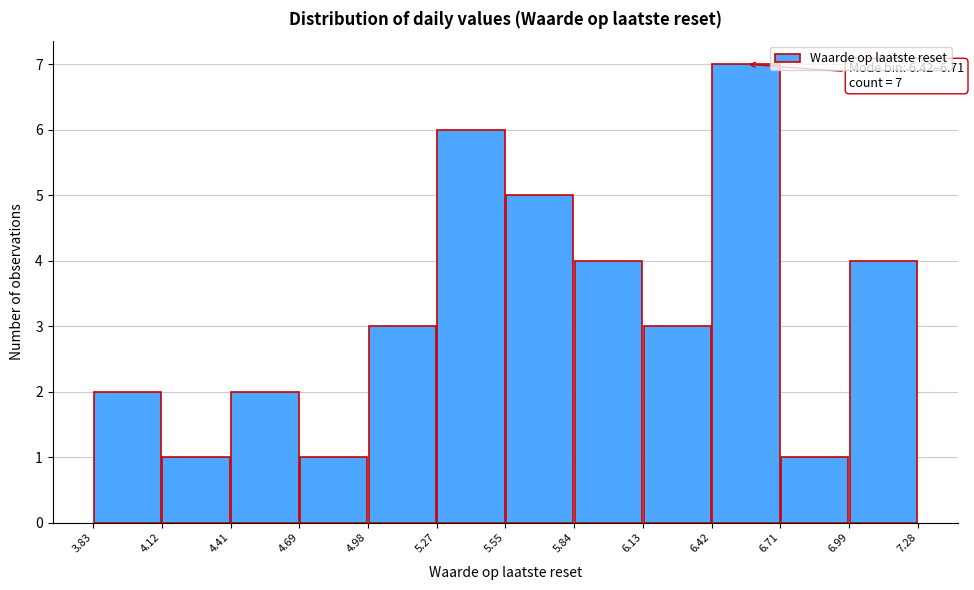

Which range on the x-axis has the tallest bar?

6.42 to 6.71